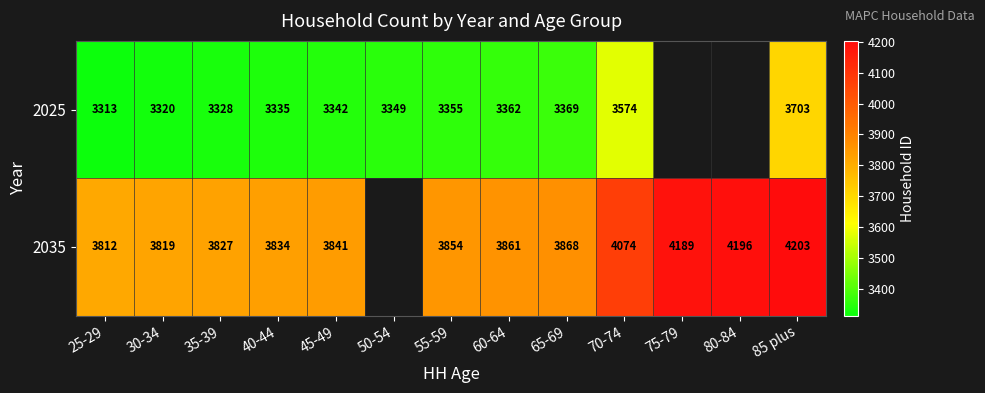

The 2035 series shows 7554.6 at 85 plus. True or false?

False